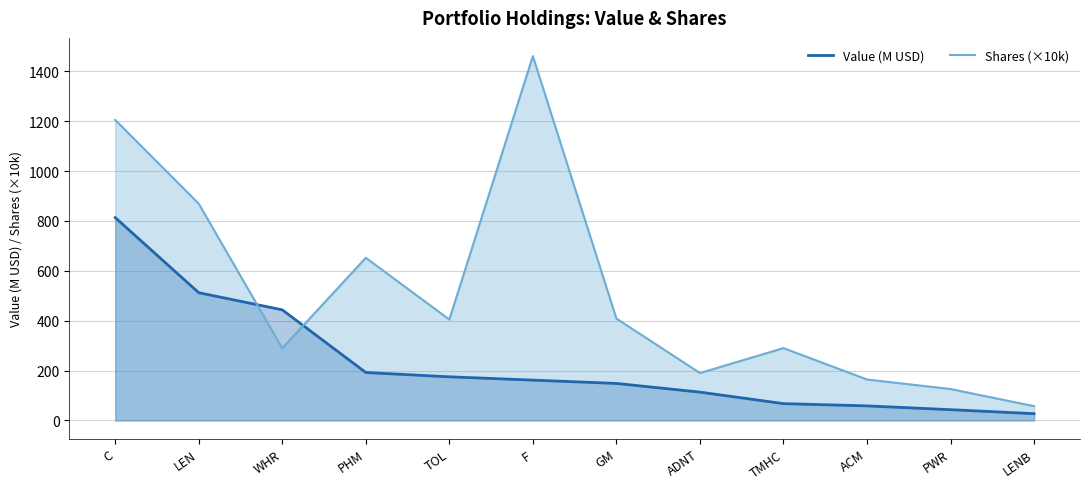

At WHR, list the series in order from smallest to largest.

Shares (×10k), Value (M USD)